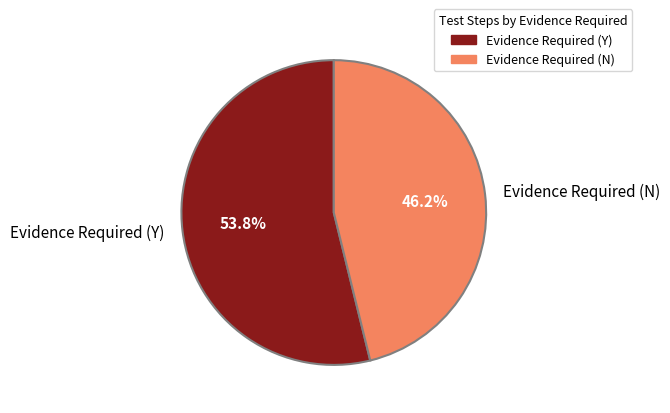

What is the ratio of the value at Evidence Required (Y) to the value at Evidence Required (N)?

1.2